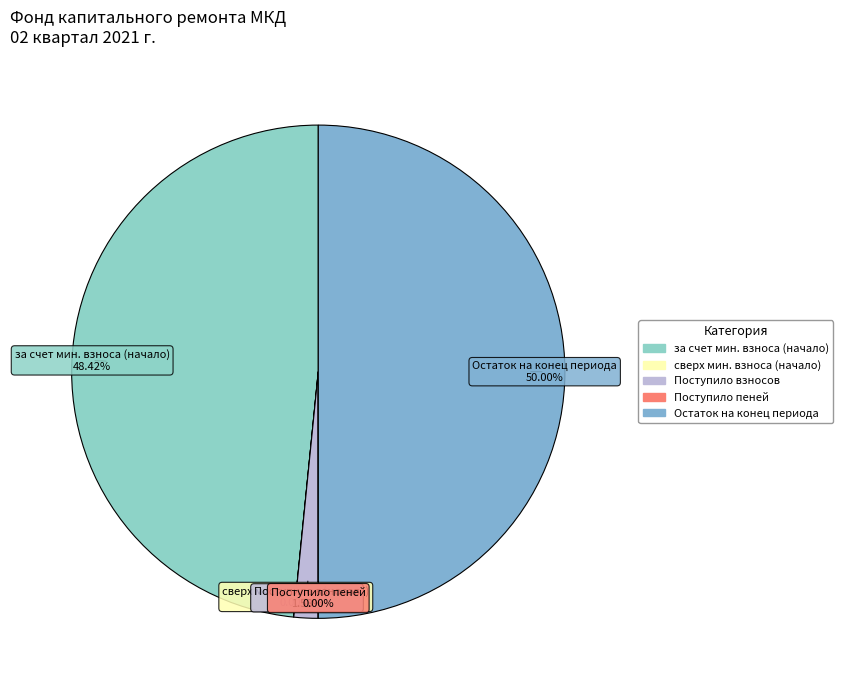

How many segments does this pie chart have?

5